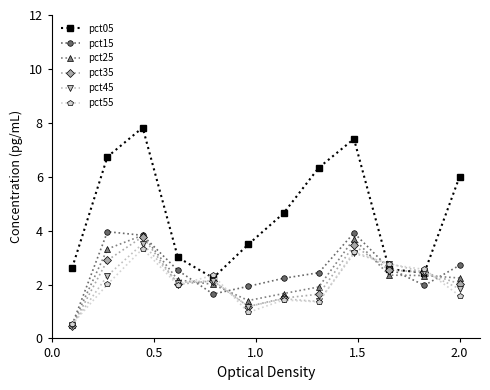

What is the value of the pct25 point at the 5th from the left?

2.0